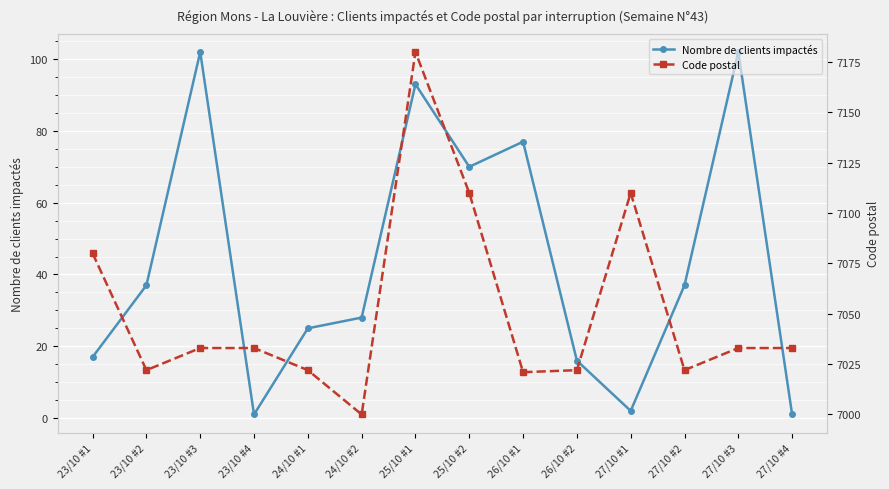

What is the difference between the maximum and minimum values in the Code postal series?

180